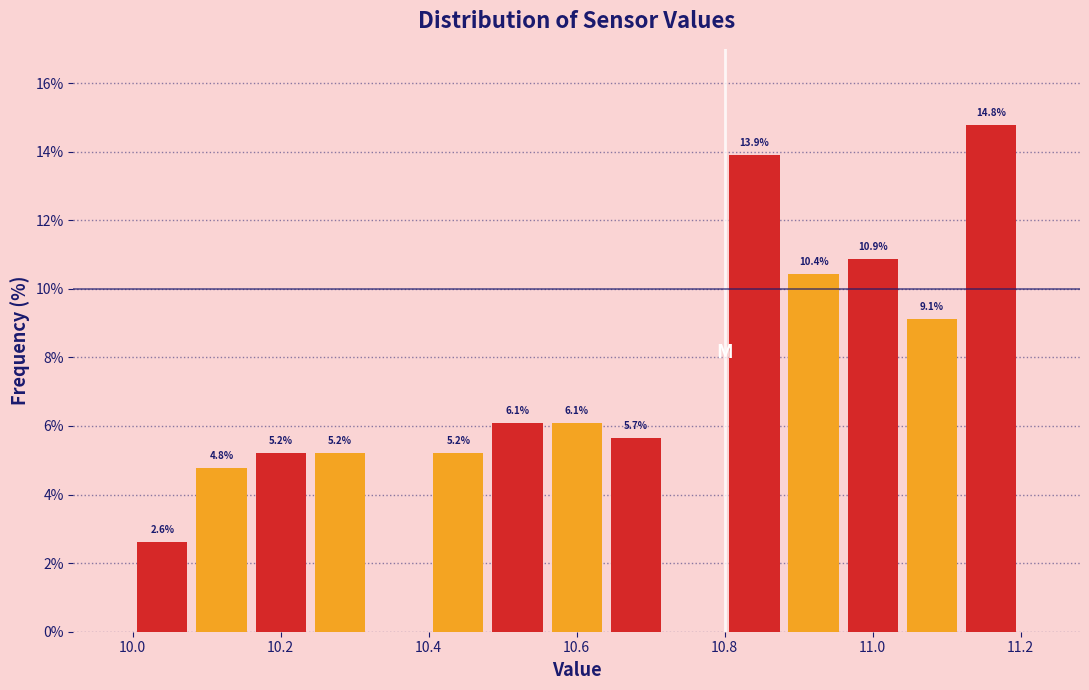

Which range on the x-axis has the tallest bar?

11.12 to 11.20